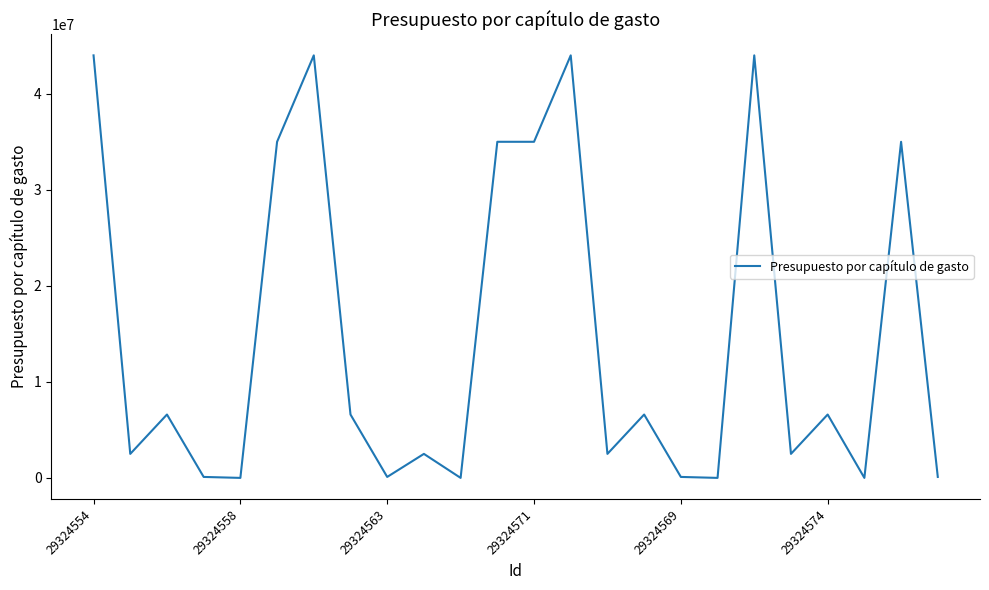

What is the difference between the maximum and minimum values?

44000000